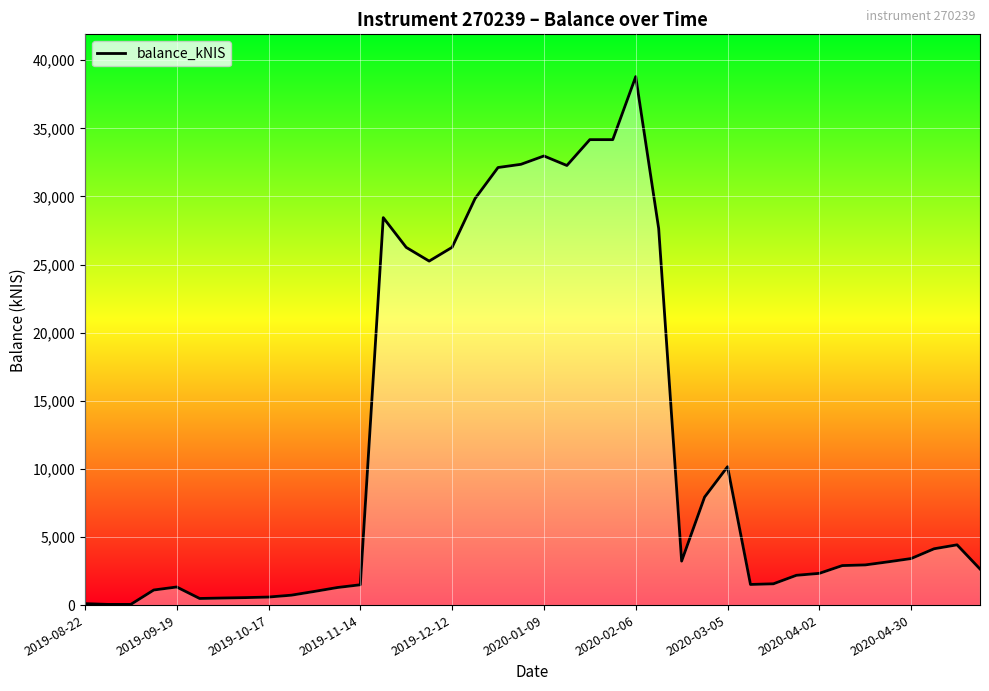

What is the greatest value displayed?

38800.9